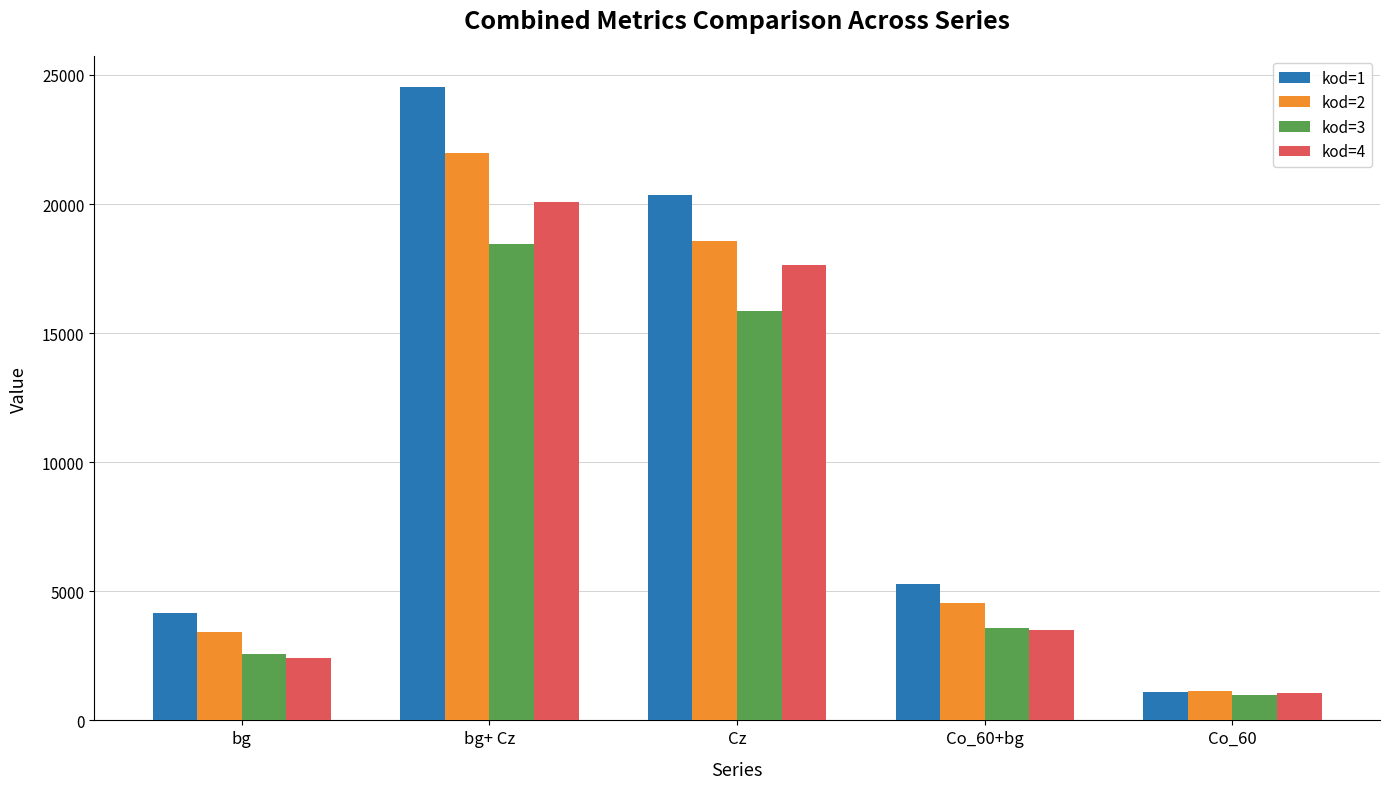

At Cz, list the series in order from largest to smallest.

kod=1, kod=2, kod=4, kod=3